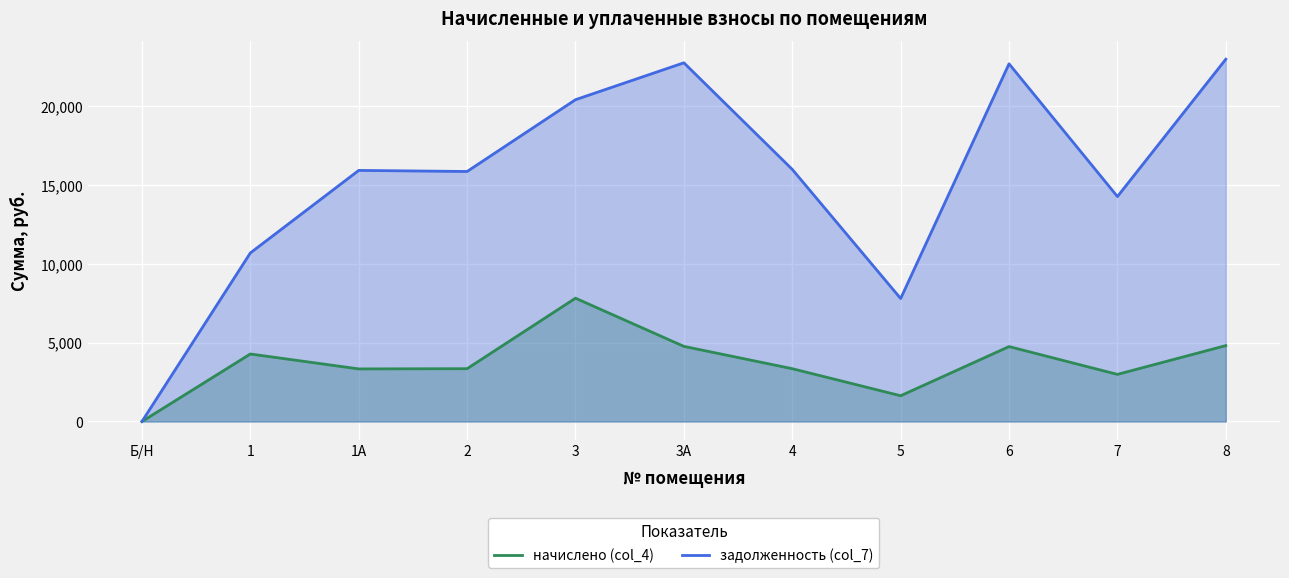

Reading left to right, list all the values displayed in this chart.

начислено (col_4): 0.0	4279.7	3334.0	3347.5	7816.8	4762.8	3347.5	1633.0	4749.2	2986.9	4810.4
задолженность (col_7): 0.0	10684.2	15917.2	15849.0	20400.0	22738.8	15982.1	7796.2	22673.9	14260.4	22966.2